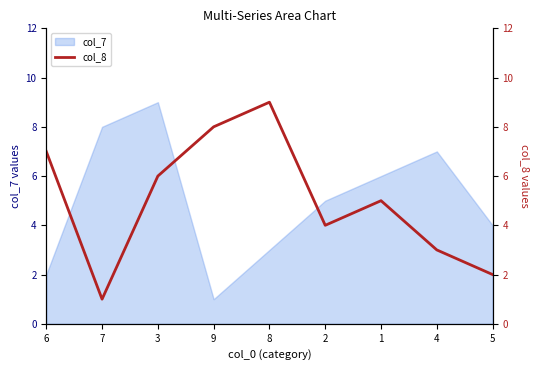

Where is the first local minimum?

7